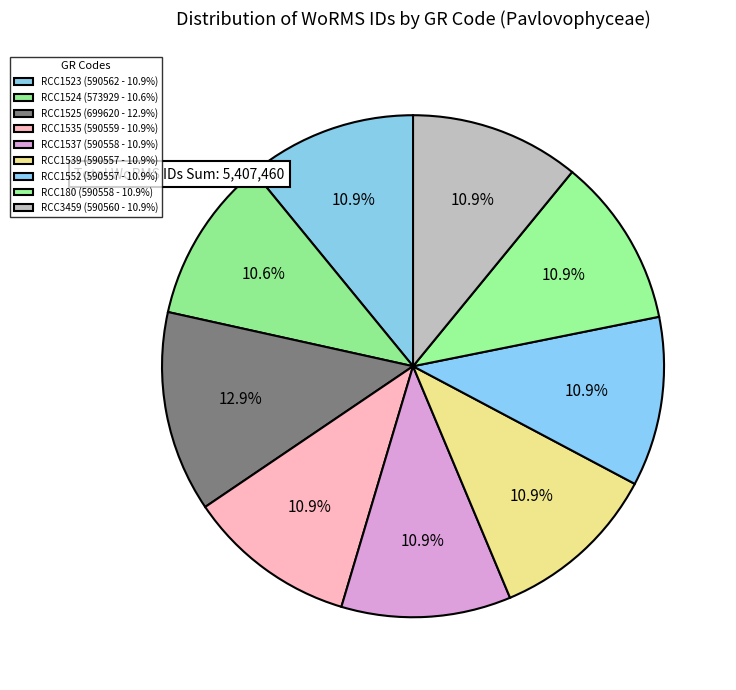

What percentage is the RCC3459 slice, to the nearest percent?

11%